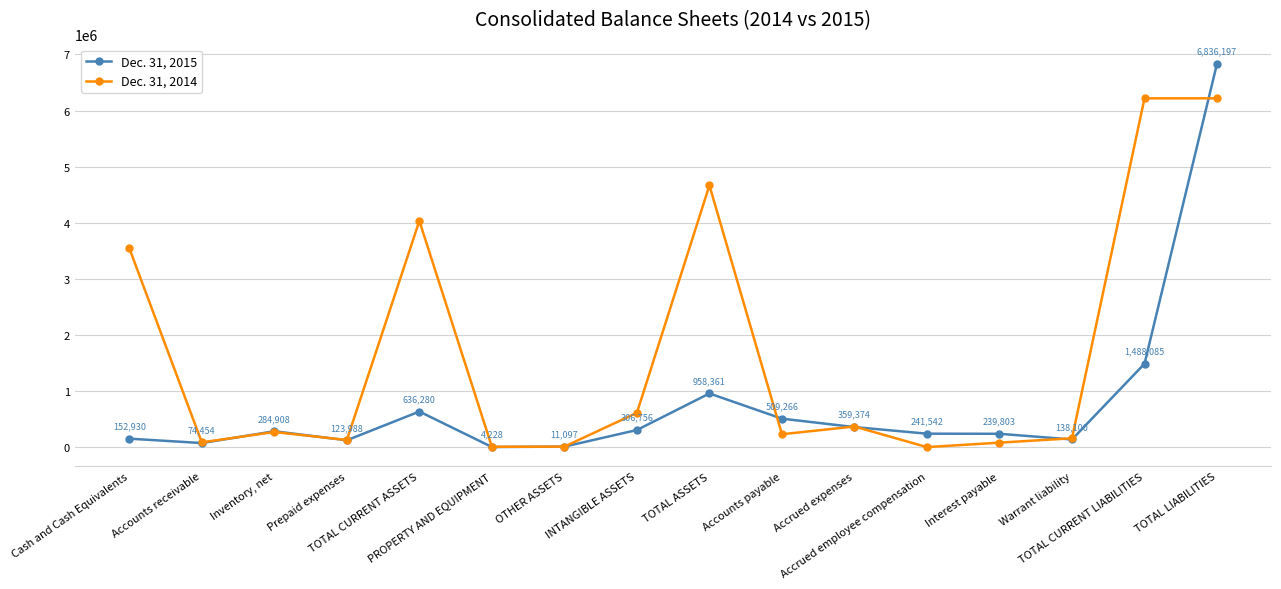

What is the difference between the maximum and minimum values in the Dec. 31, 2014 series?

6215529